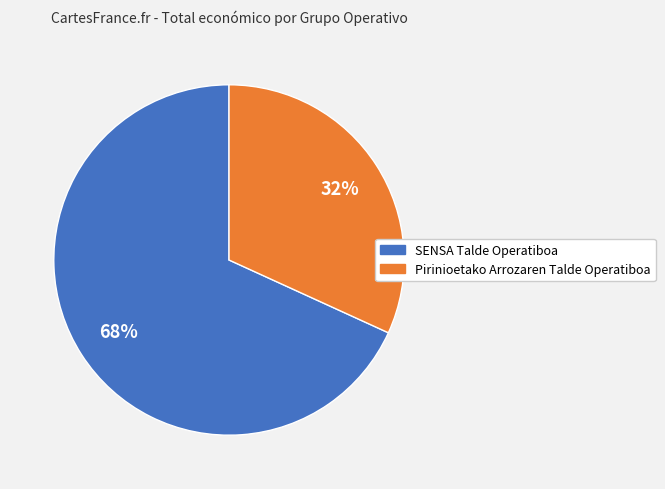

Is the sum of Pirinioetako Arrozaren Talde Operatiboa and SENSA Talde Operatiboa greater than half?

Yes